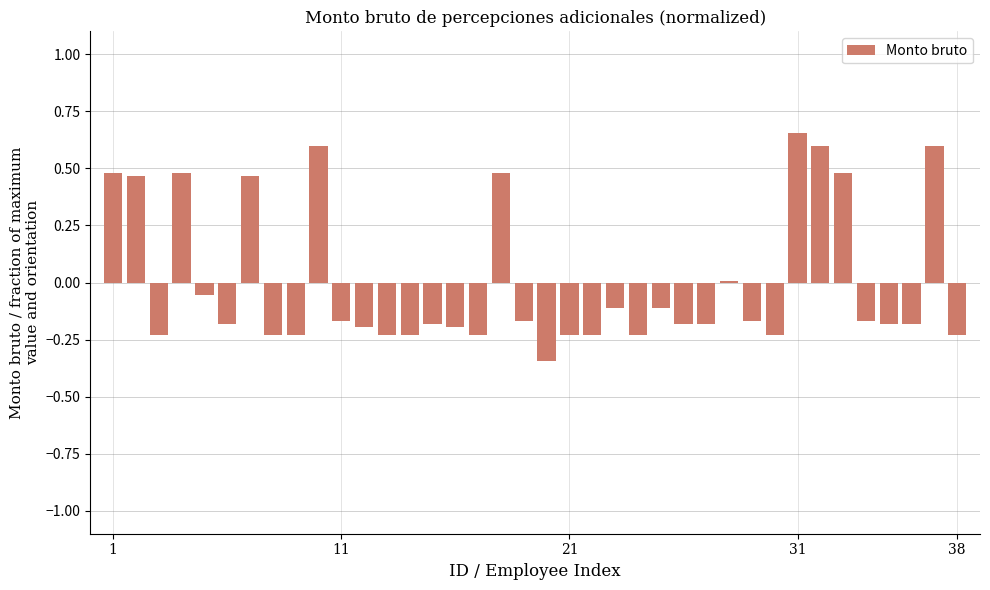

Count the number of data series in this chart.

1